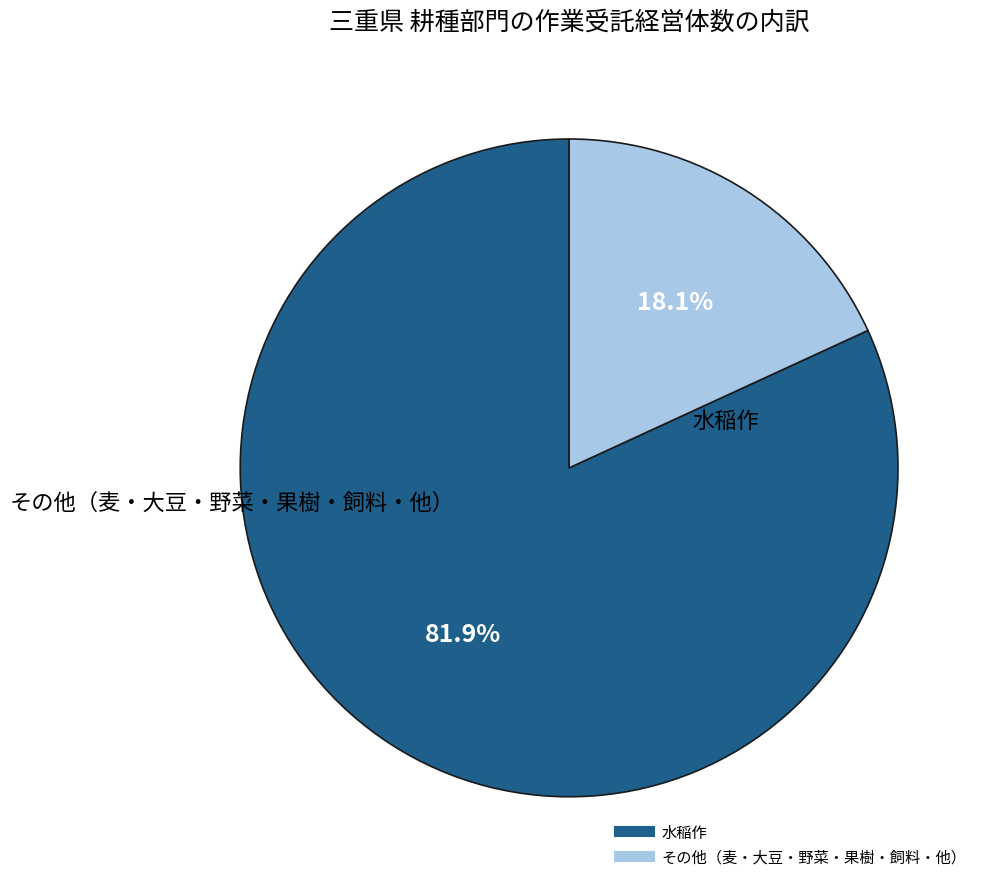

Is there any slice that represents more than half of the pie?

Yes